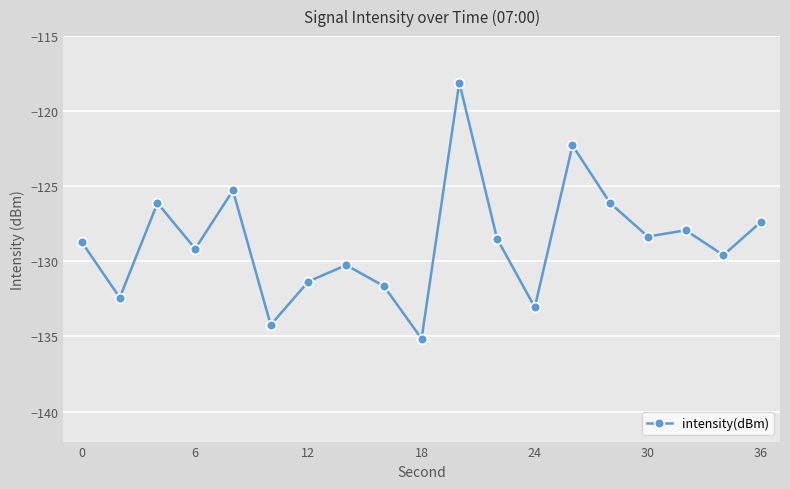

What is the difference between the maximum and minimum values?

17.0